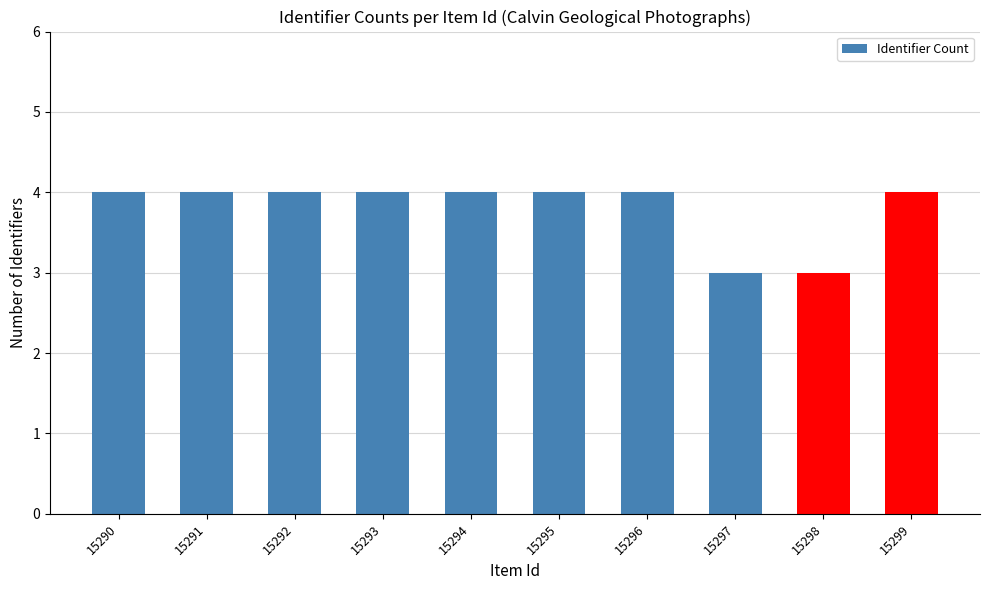

What is the approximate value at 15295?

4